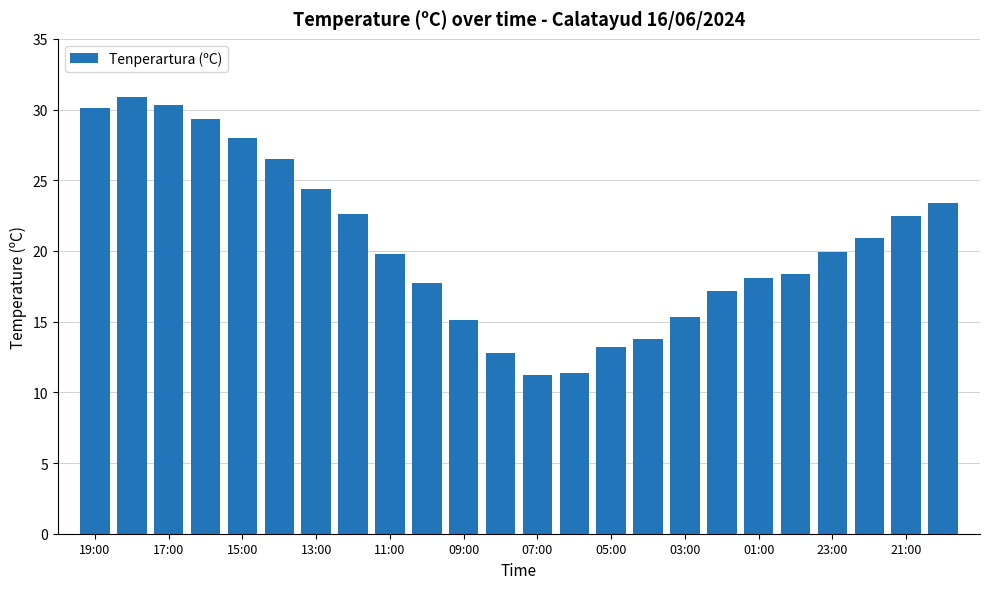

What is the average value?

20.5